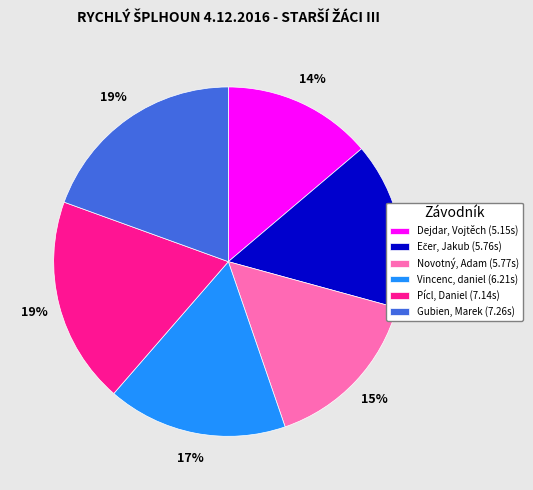

The Novotný, Adam slice represents 15% of the pie. True or false?

True